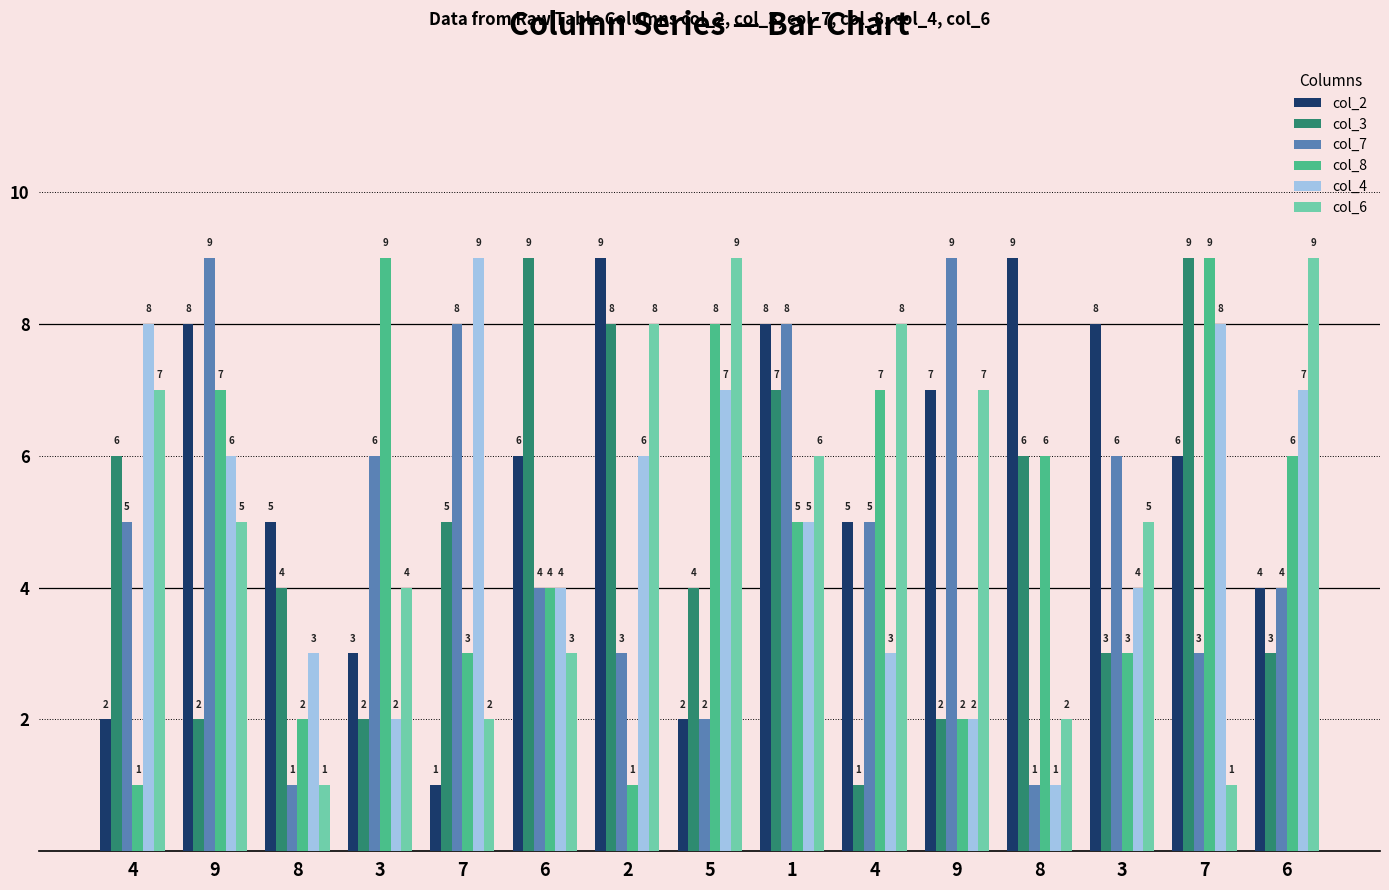

What is the maximum value for col_8?

9